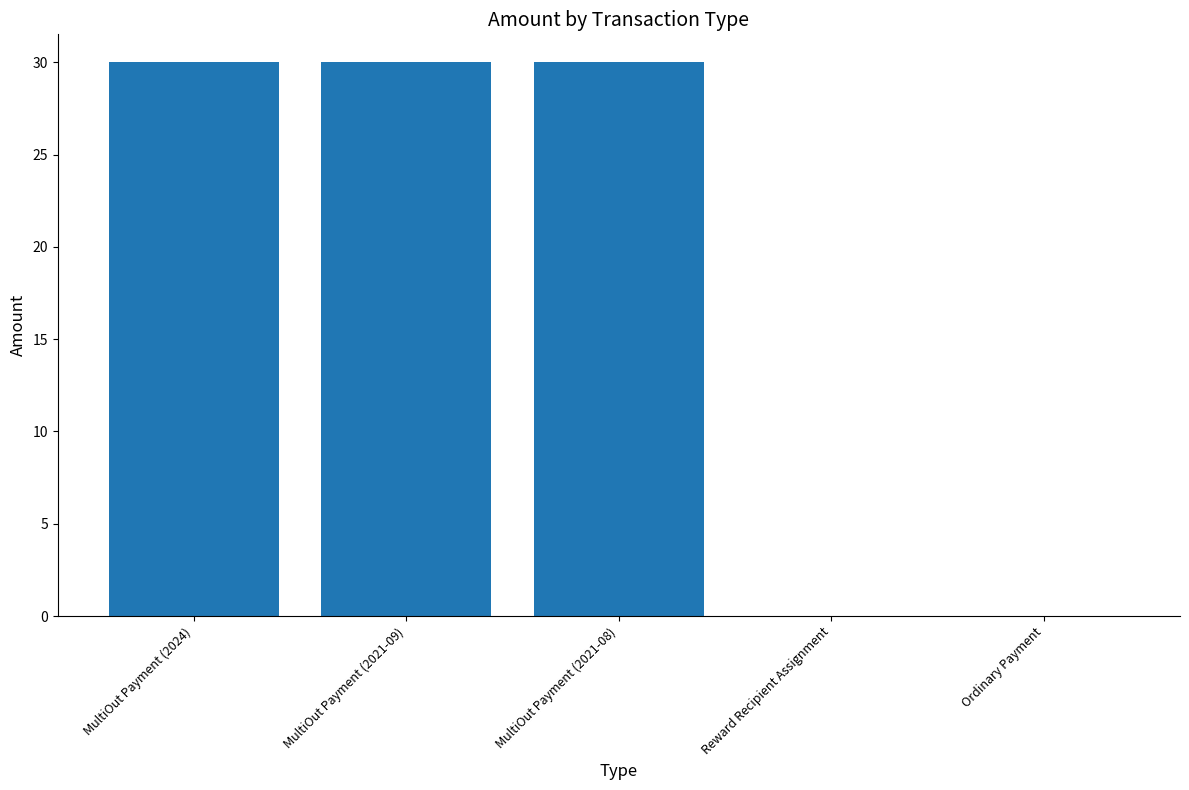

Which has a higher value, Reward Recipient Assignment or MultiOut Payment (2021-09)?

MultiOut Payment (2021-09)